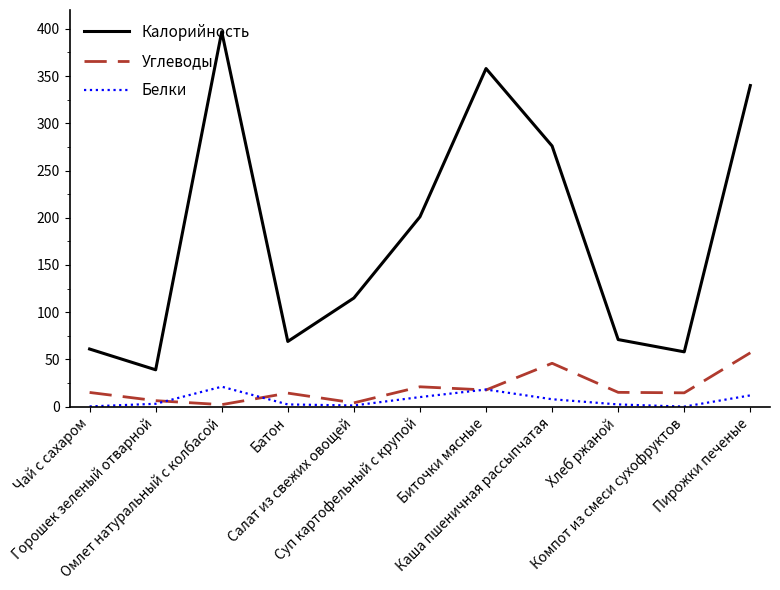

Which series has the largest range (max minus min)?

Калорийность